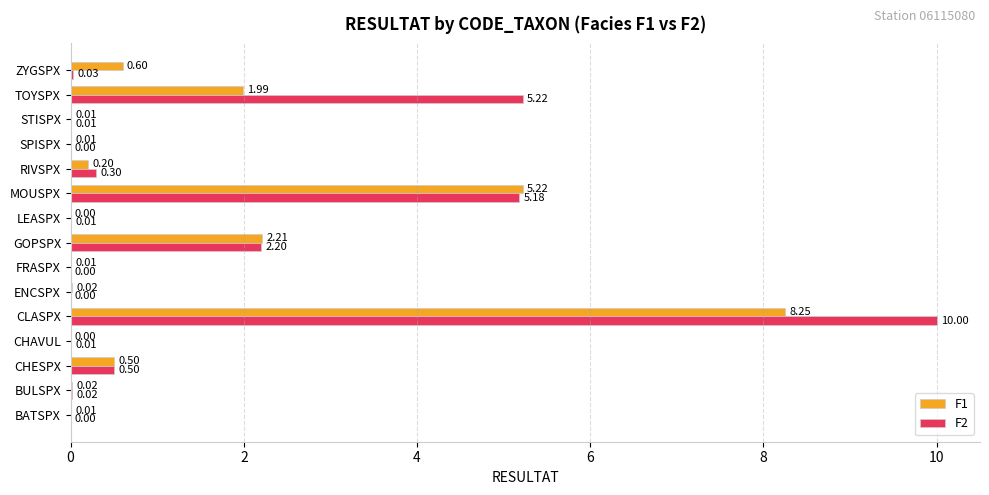

Which series changed the most between BULSPX and CLASPX?

F2